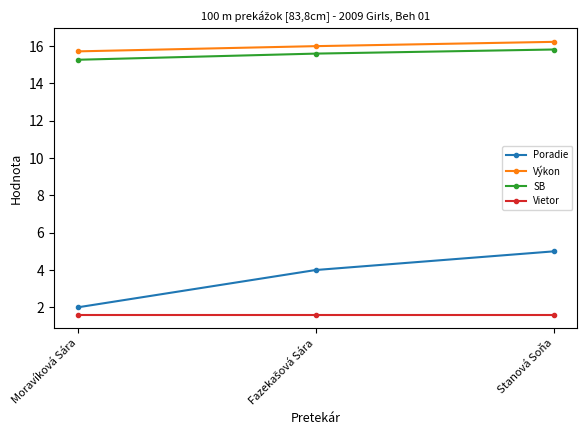

Reading left to right, what are all the values shown in this chart?

Poradie: 2.0	4.0	5.0
Výkon: 15.7	16.0	16.2
SB: 15.3	15.6	15.8
Vietor: 1.6	1.6	1.6